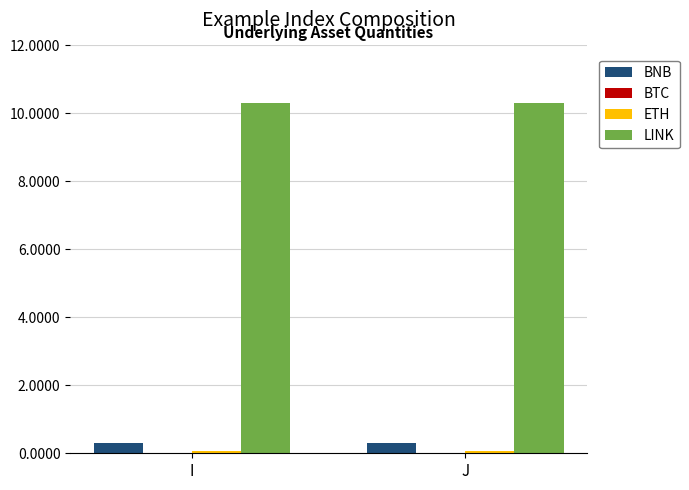

The LINK series shows 17.2 at J. True or false?

False